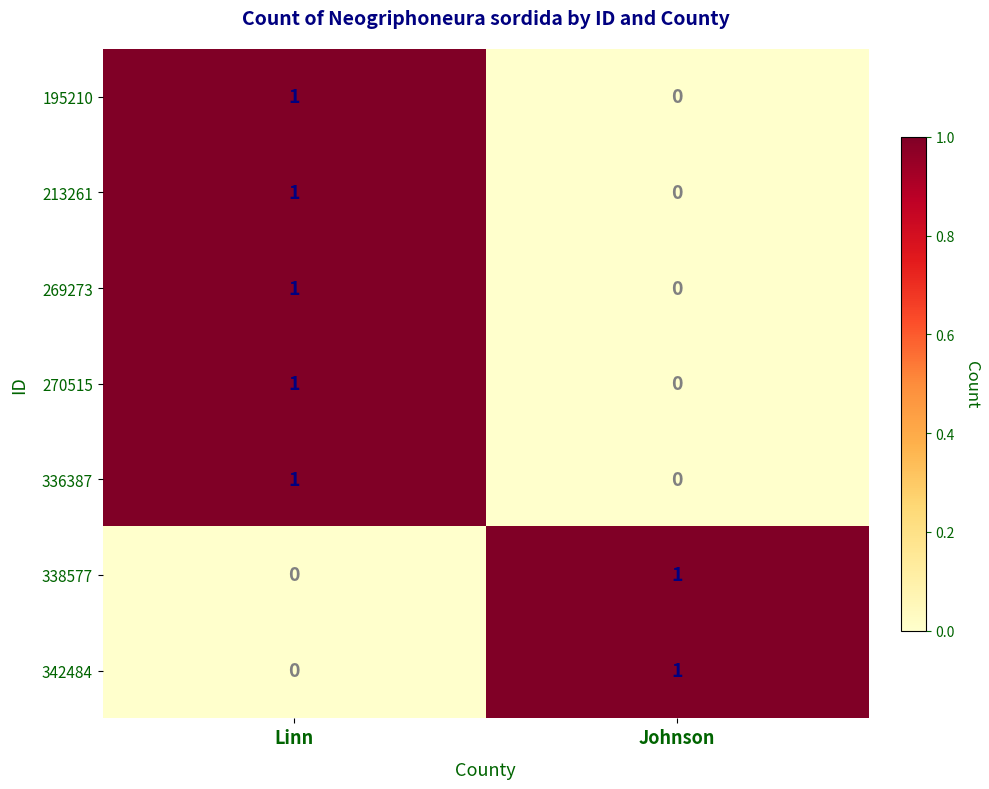

Rank the categories by 270515 value from highest to lowest.

Linn, Johnson